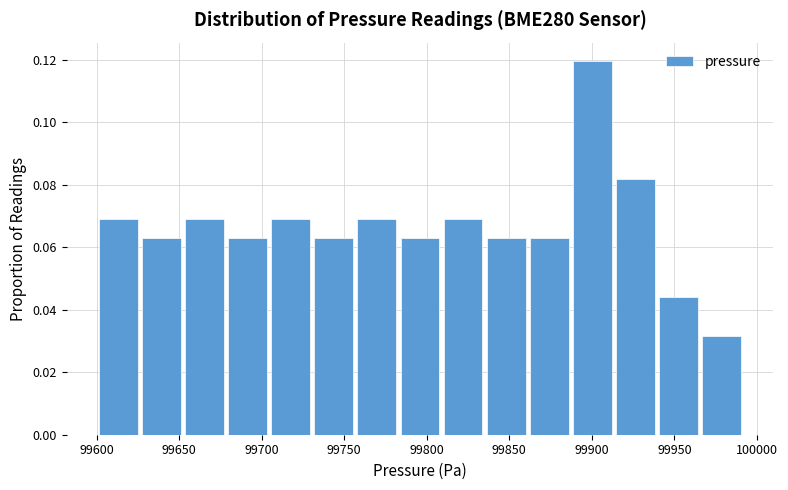

What is the height of the bar covering 99625 to 99650 on the x-axis? Neither the bar edges nor the heights are printed on the chart, so give them approximately, as read against the axes.

0.062